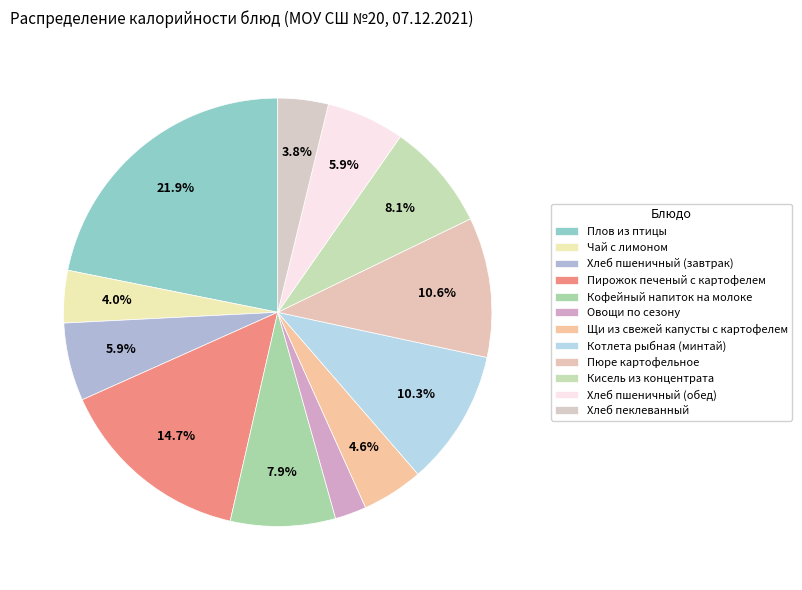

How many slices are in this pie chart?

12